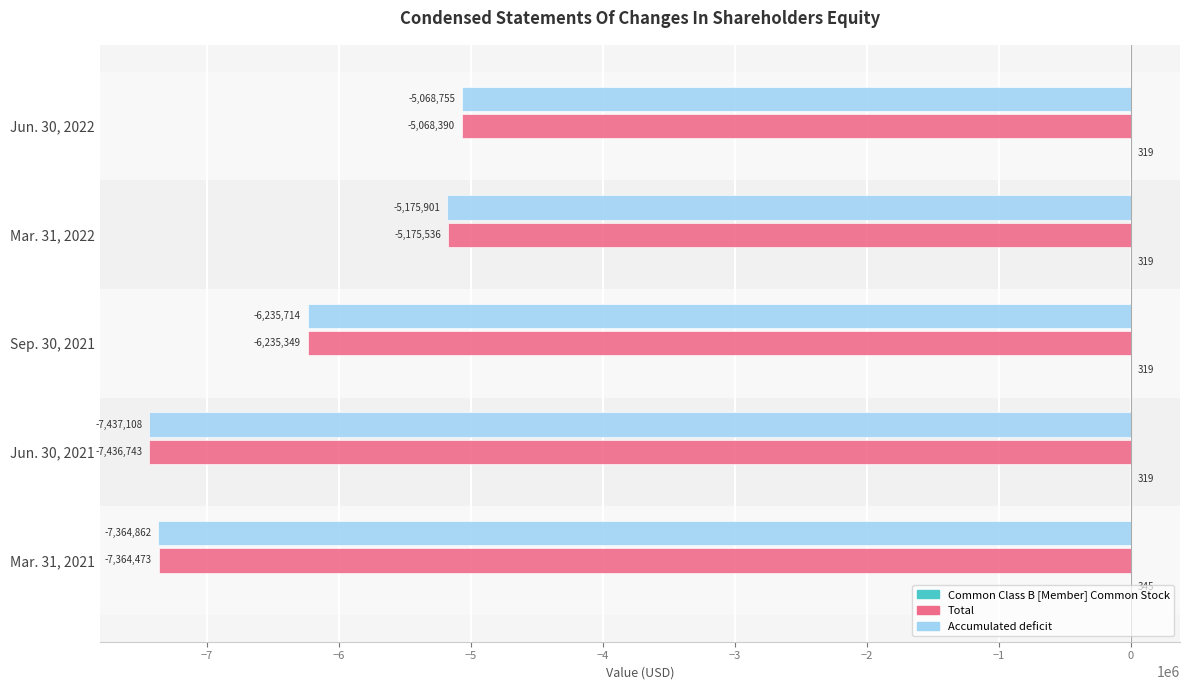

At which category does the chart reach its peak across all series?

Mar. 31, 2021